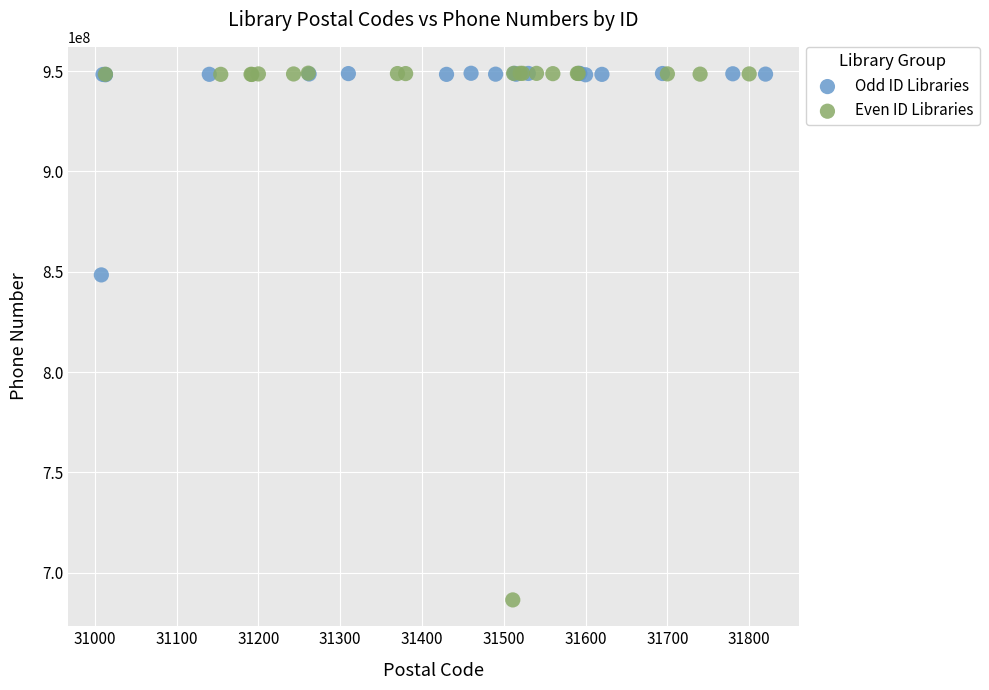

Which series has the widest spread of Y values?

Even ID Libraries